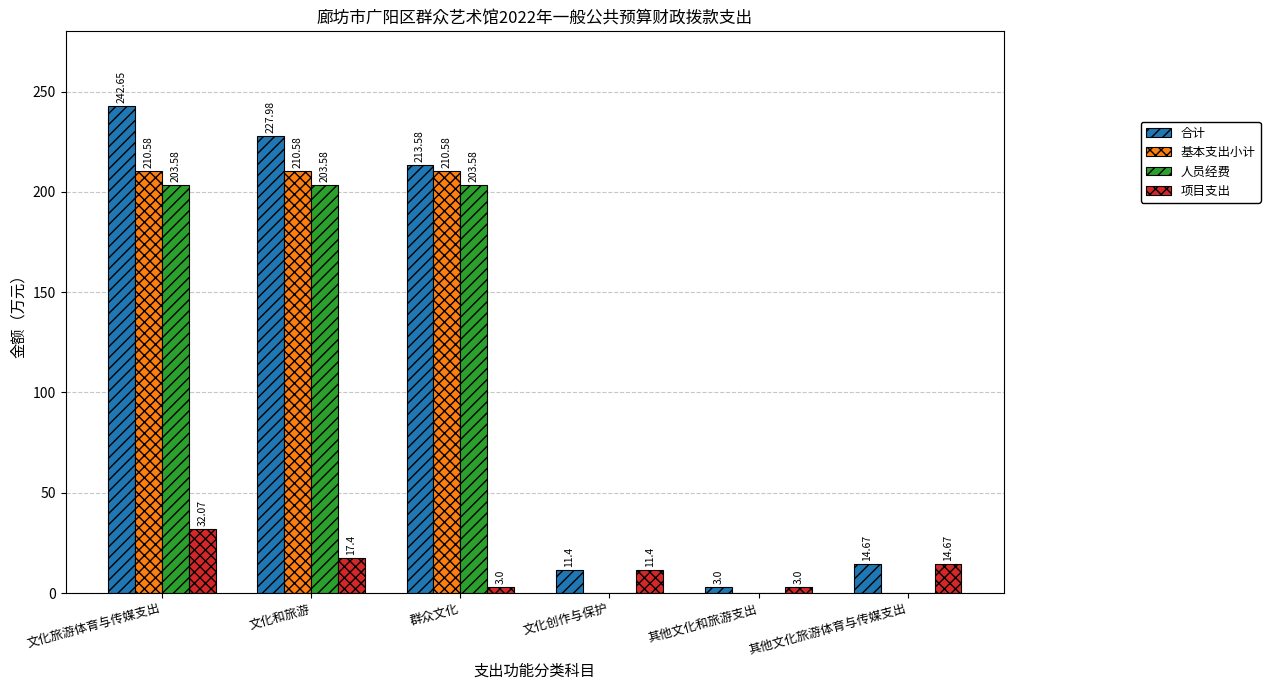

What is the highest value of the 项目支出 series?

32.1